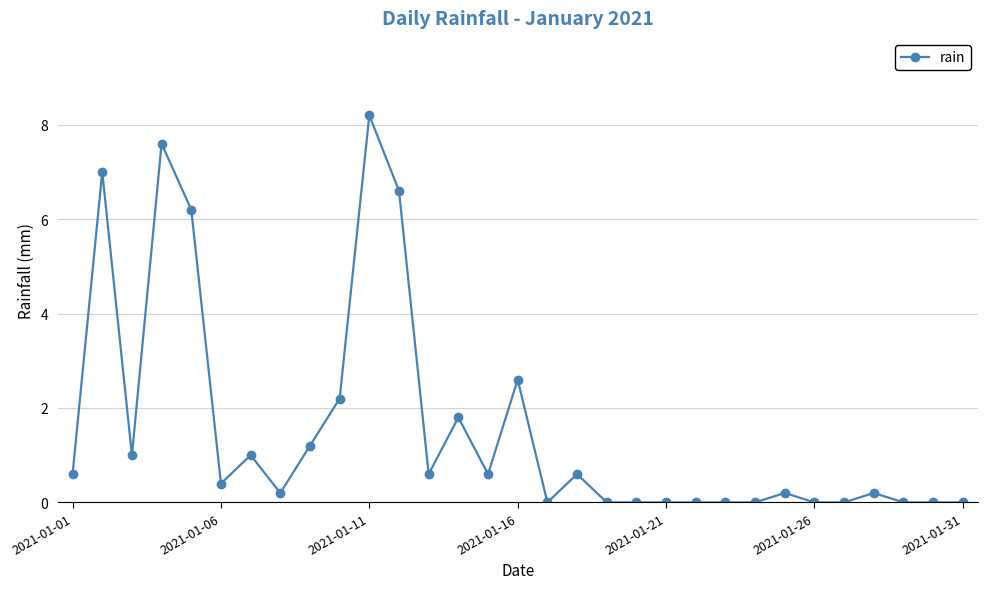

What is the greatest value displayed?

8.2